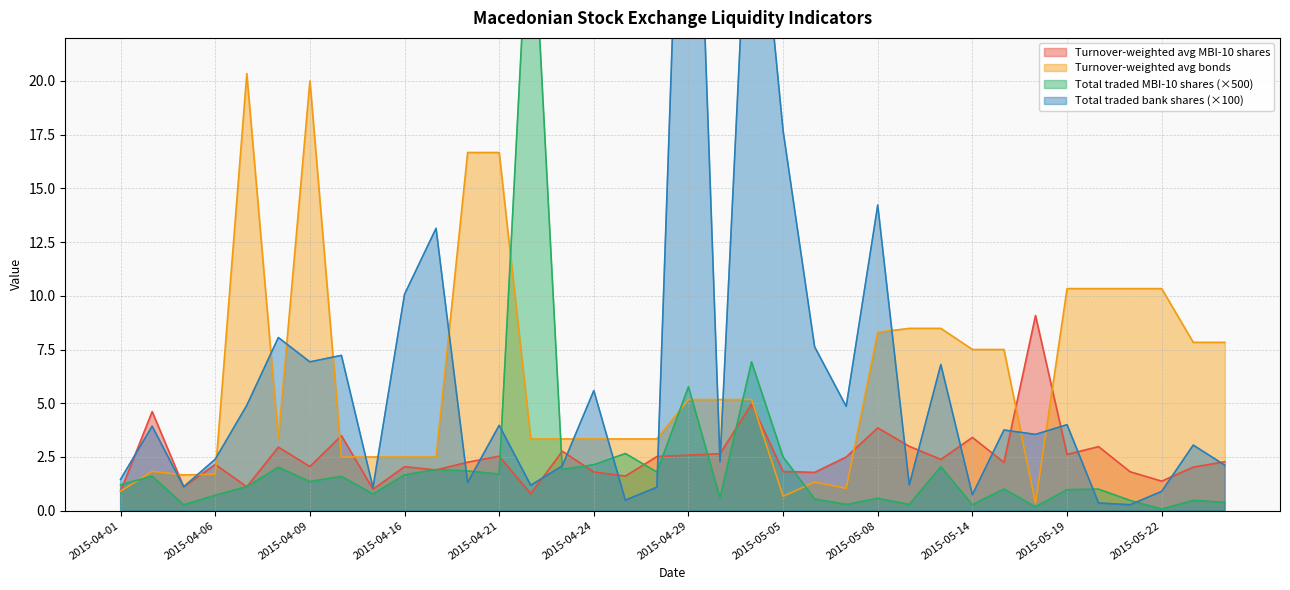

The value of Turnover-weighted avg bonds at 2015-05-14 is 7.5. True or false?

True